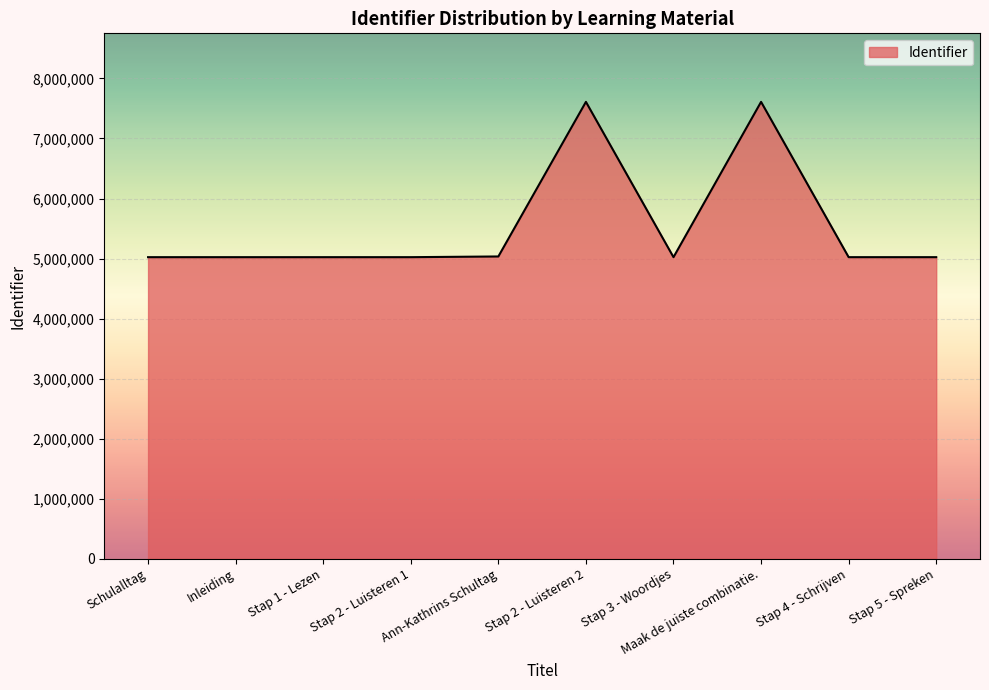

What is the difference between the maximum and minimum values?

2587145